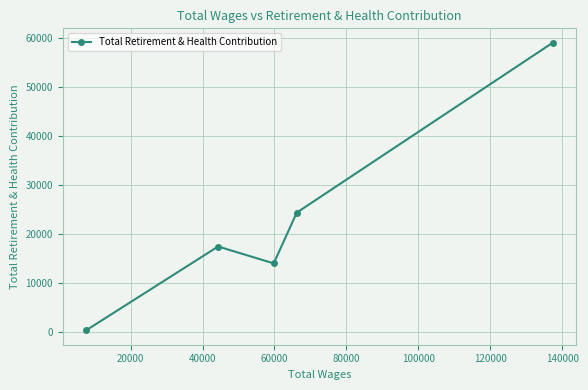

How many distinct data groups are displayed?

1